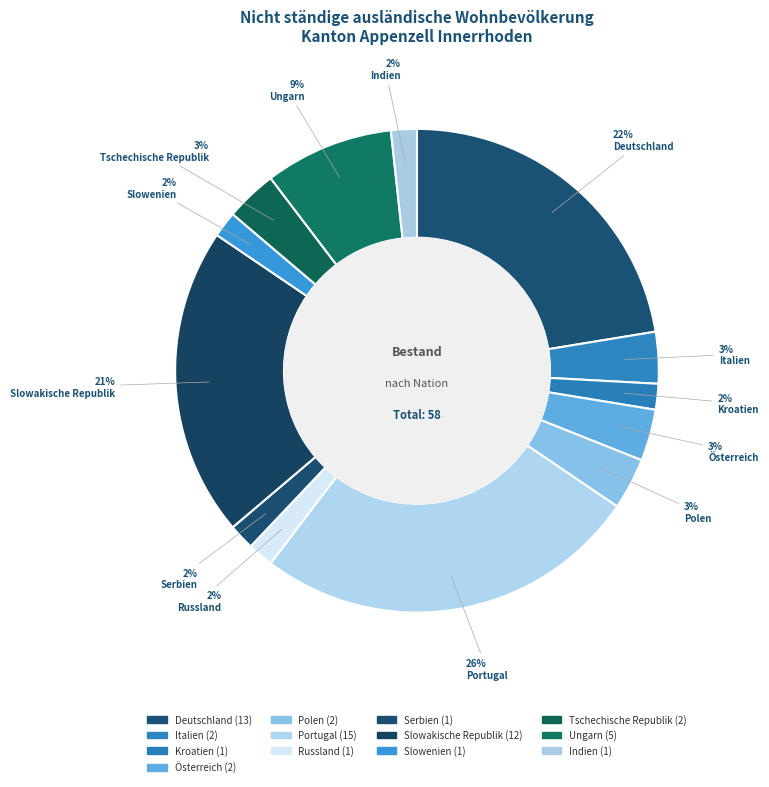

Is it true that Tschechische Republik is 1% of the pie?

False